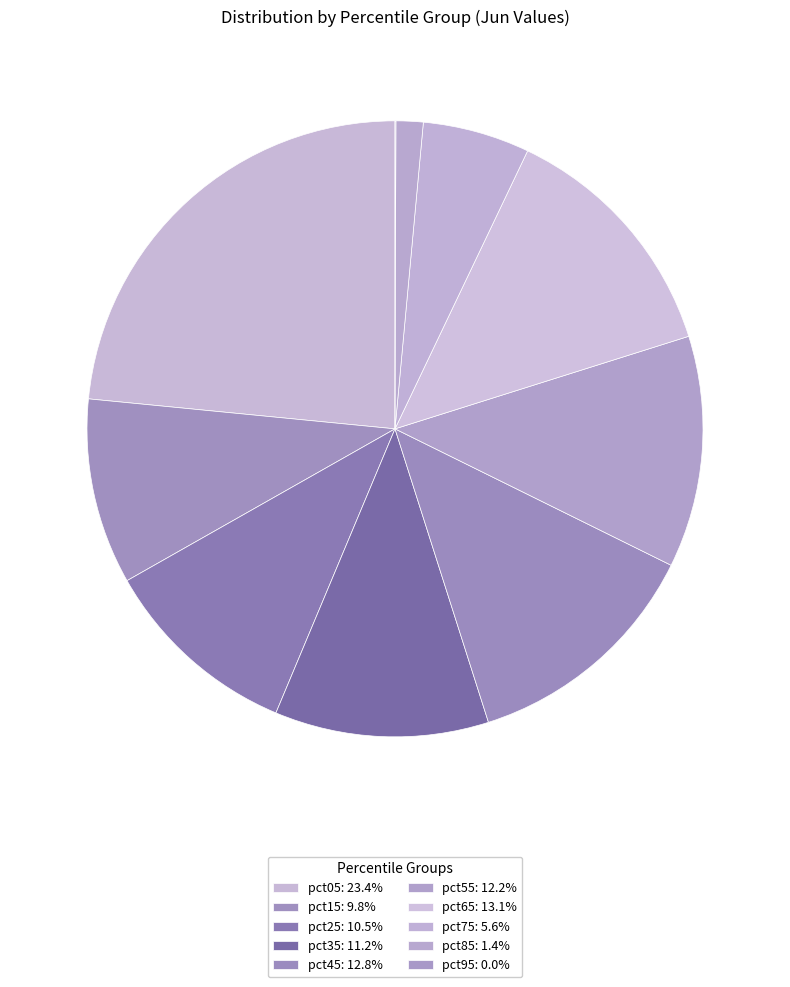

Combined, what portion of the pie is pct25 and pct15?

20.2%